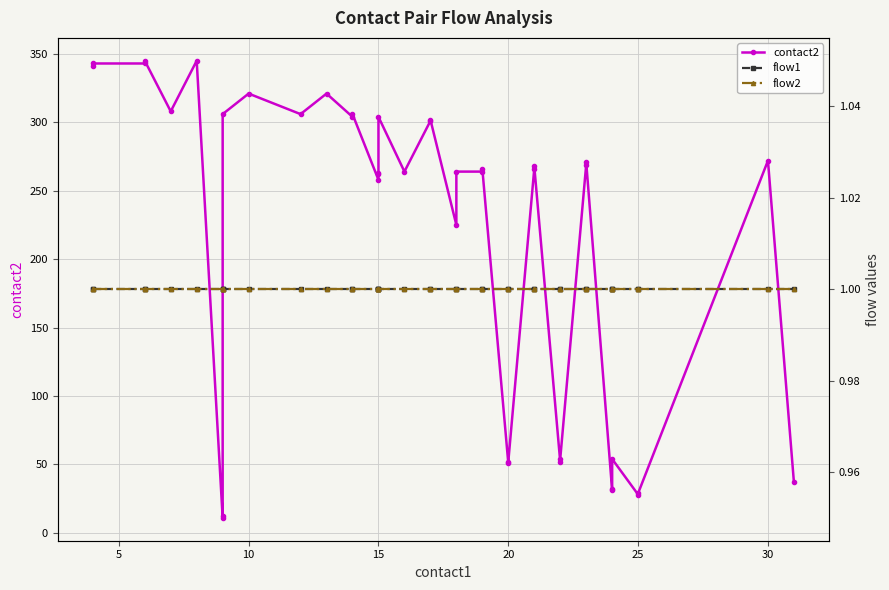

How many interior local valleys does the contact2 series have?

11